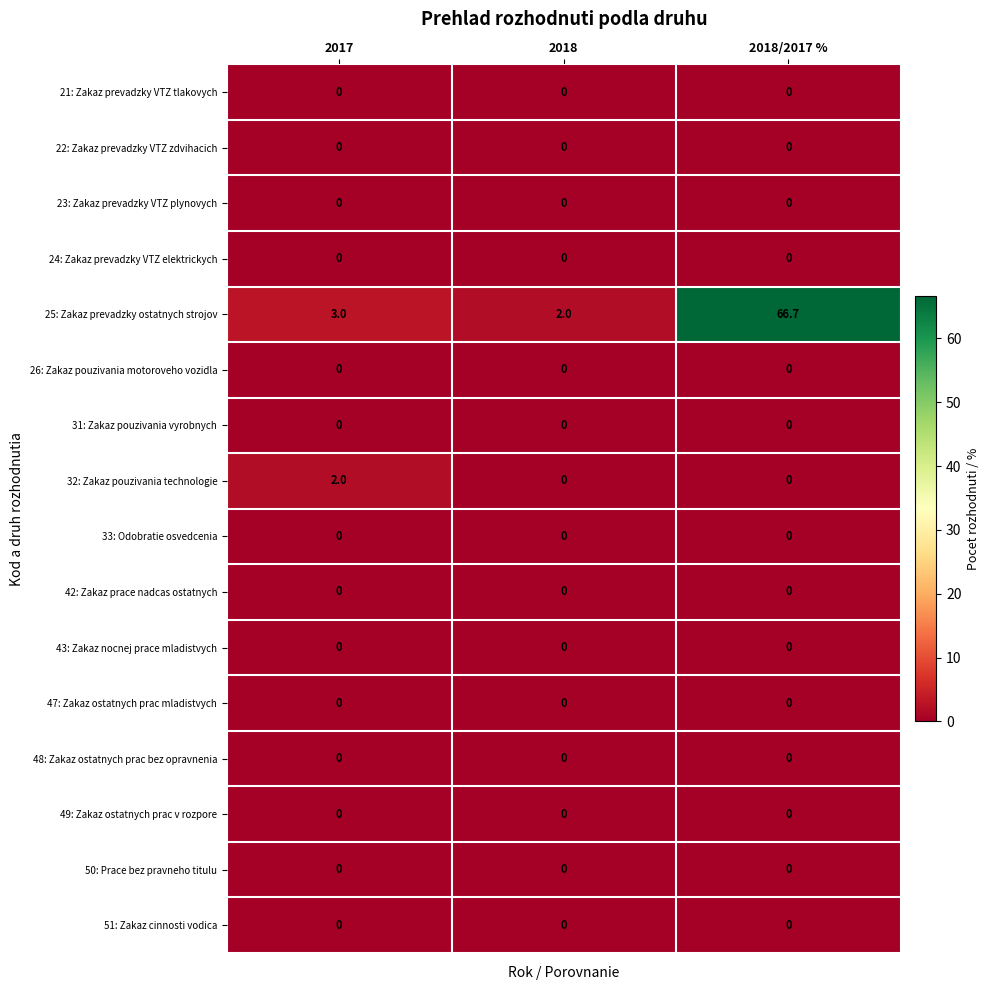

The value of 42: Zakaz prace nadcas ostatnych at 2018 is 0.0. True or false?

True